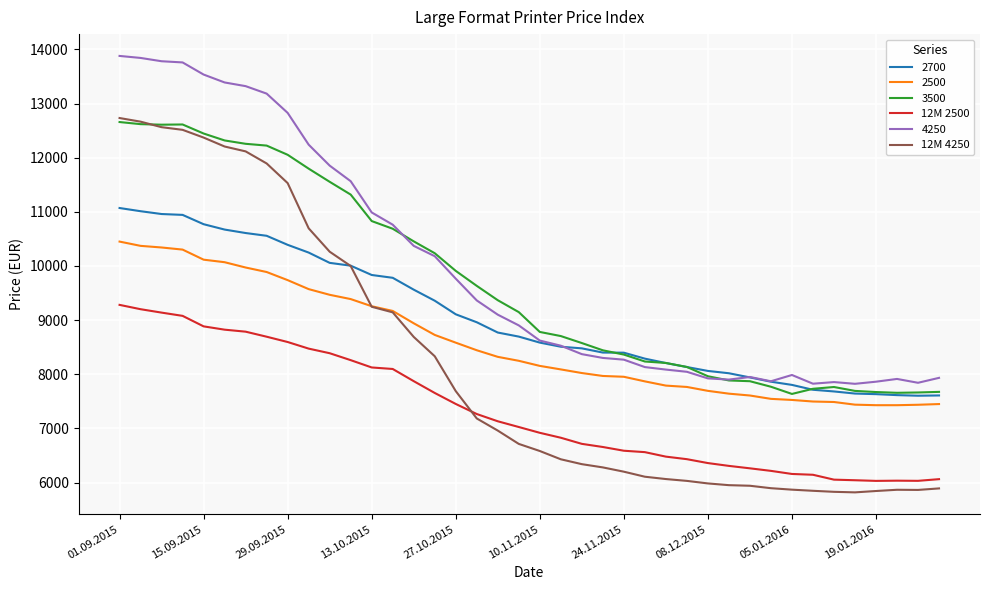

Does the chart display data point markers on the line(s)?

No